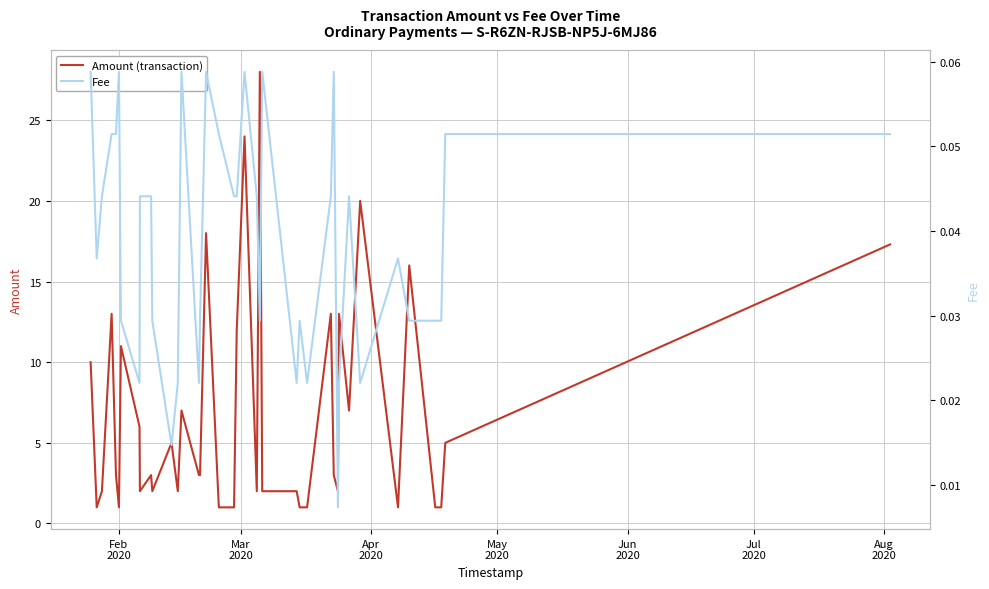

What is the maximum value for Amount (transaction)?

28.0